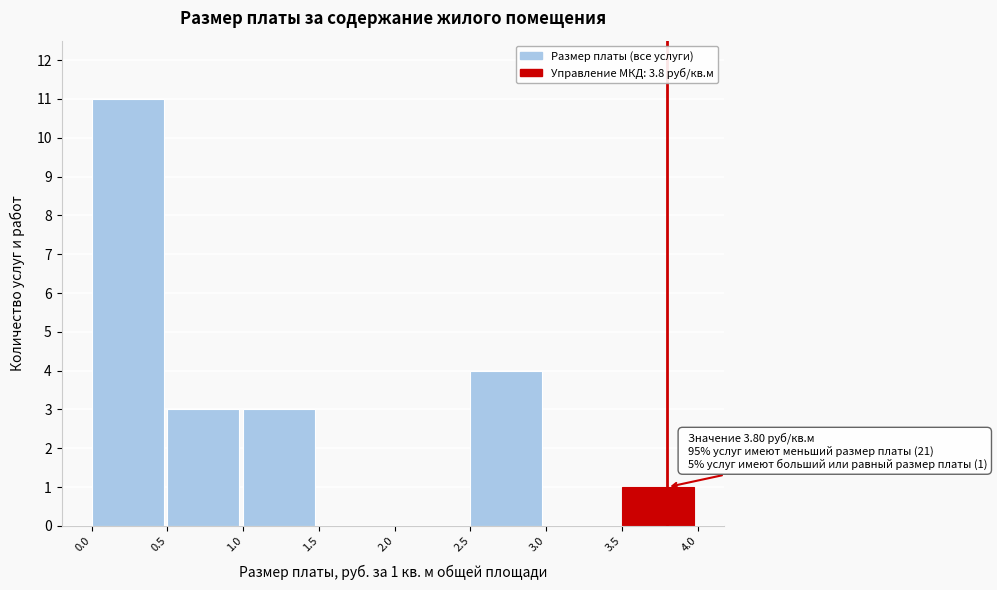

Over which range of the x-axis is the bar tallest?

0.0 to 0.5